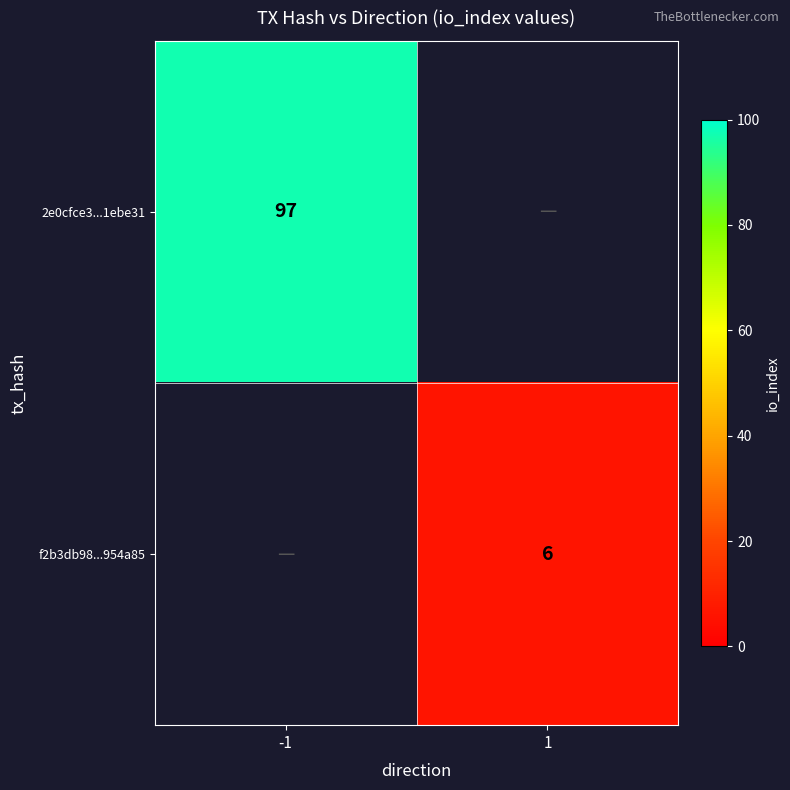

The value of 2e0cfce3...1ebe31 at -1 is 35. True or false?

False